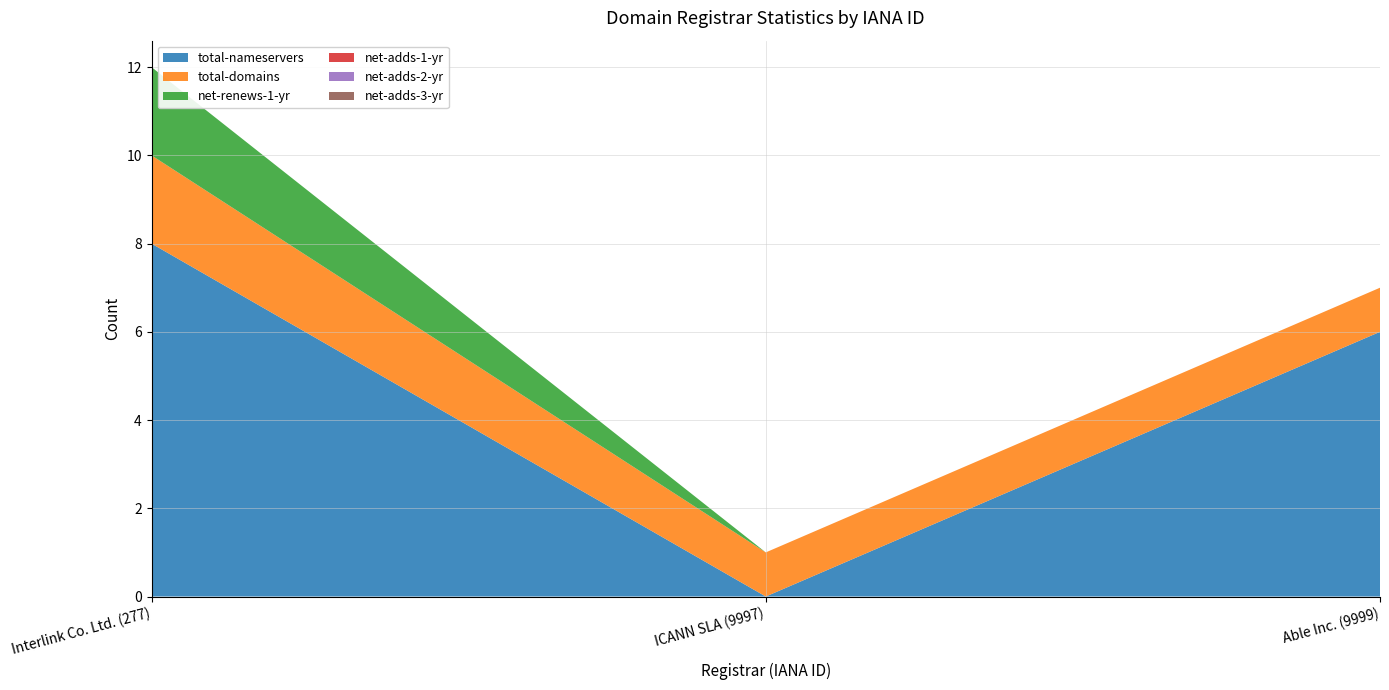

Reading left to right, what are all the values shown in this chart?

total-nameservers: 8	0	6
total-domains: 2	1	1
net-renews-1-yr: 2	0	0
net-adds-1-yr: 0	0	0
net-adds-2-yr: 0	0	0
net-adds-3-yr: 0	0	0